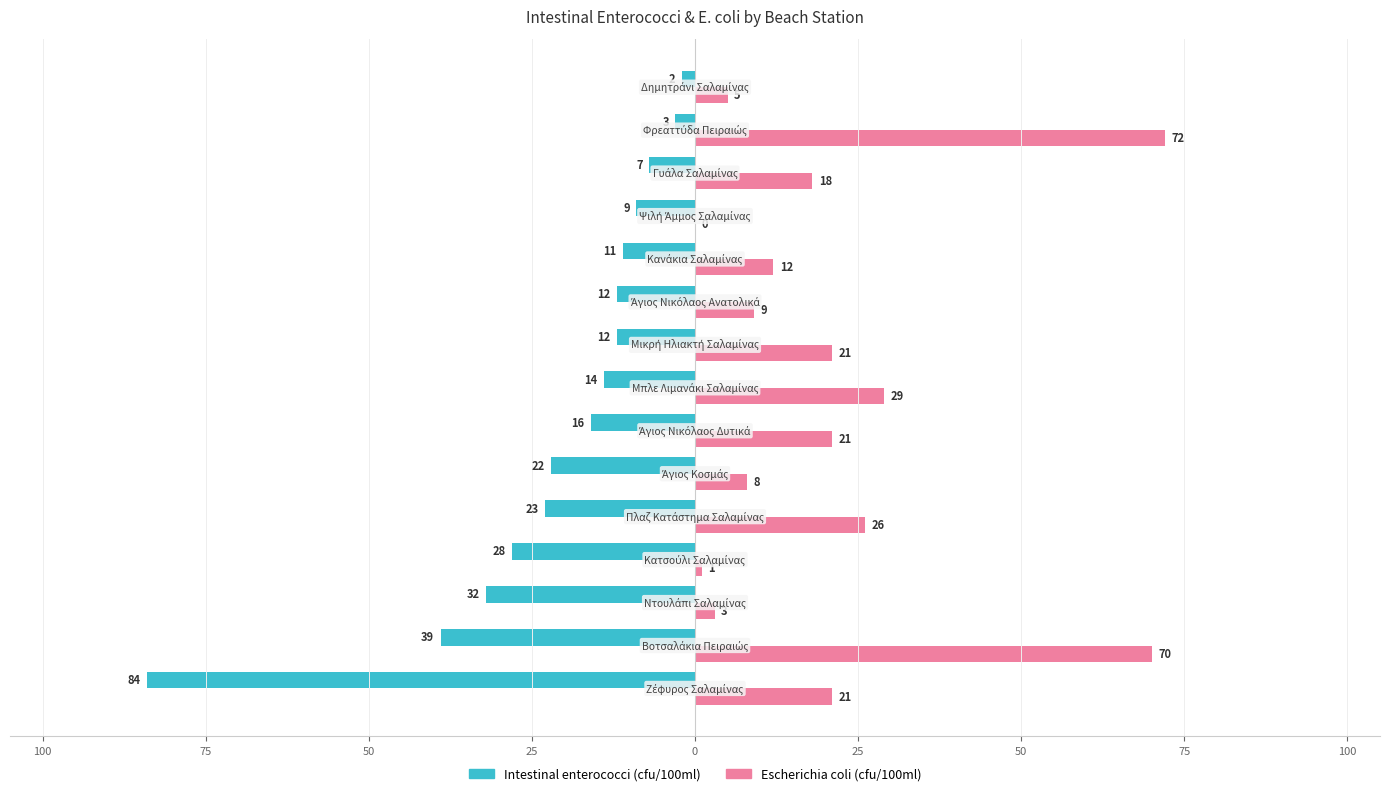

What are all the series names shown in the legend?

Intestinal enterococci (cfu/100ml), Escherichia coli (cfu/100ml)